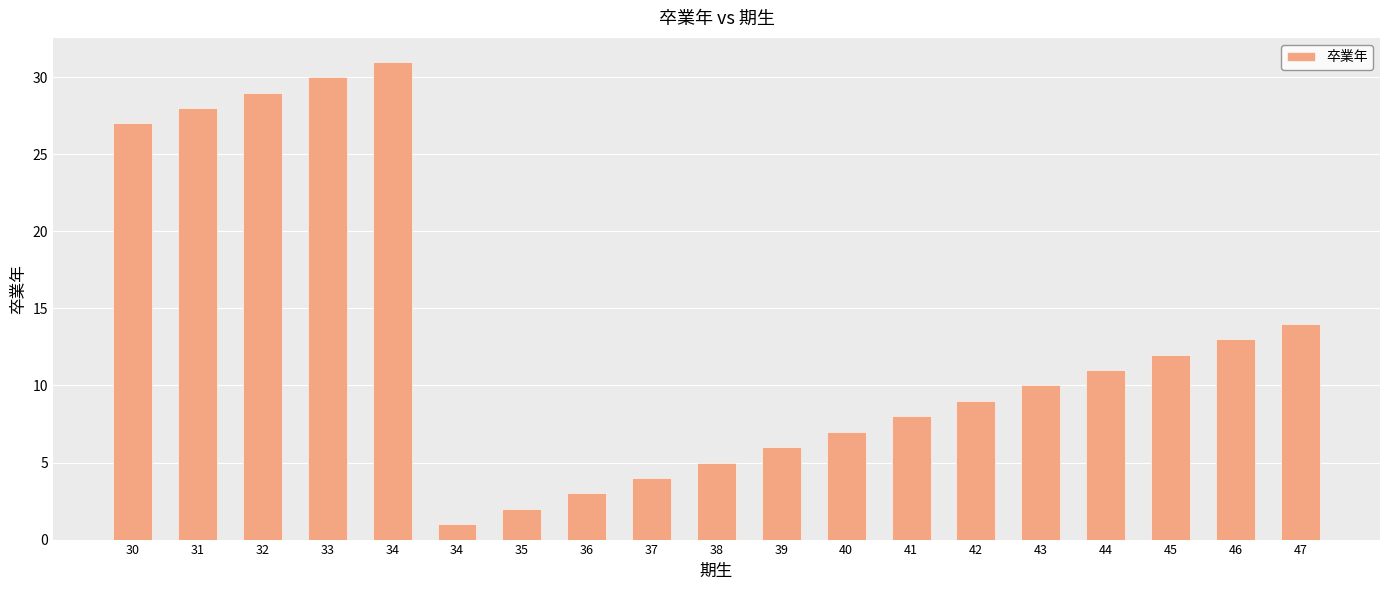

Which category has the highest value across all series?

34